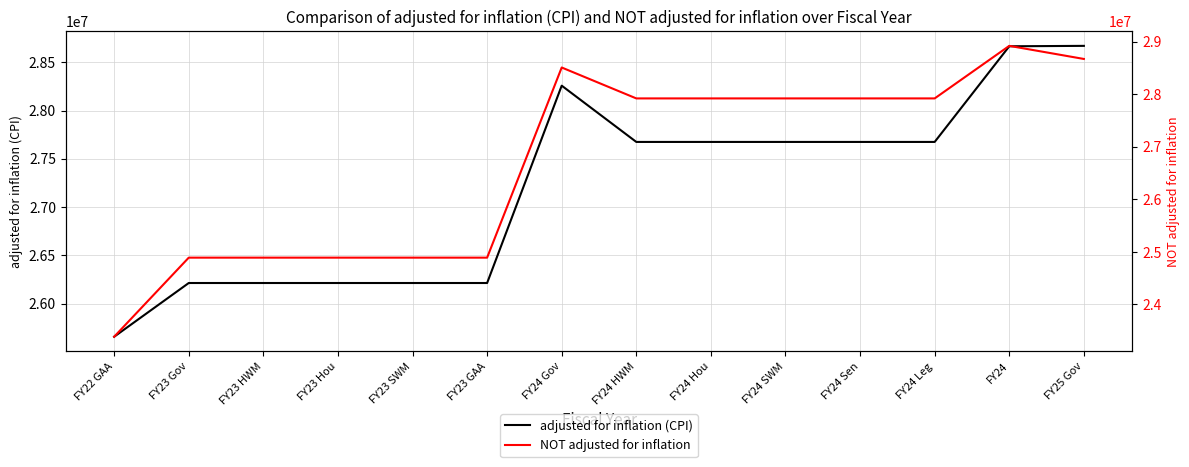

Is this an area chart (filled region under the line)?

No